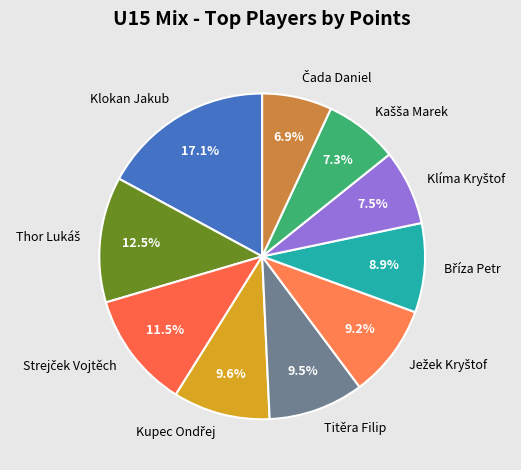

Is there a majority slice in this chart?

No